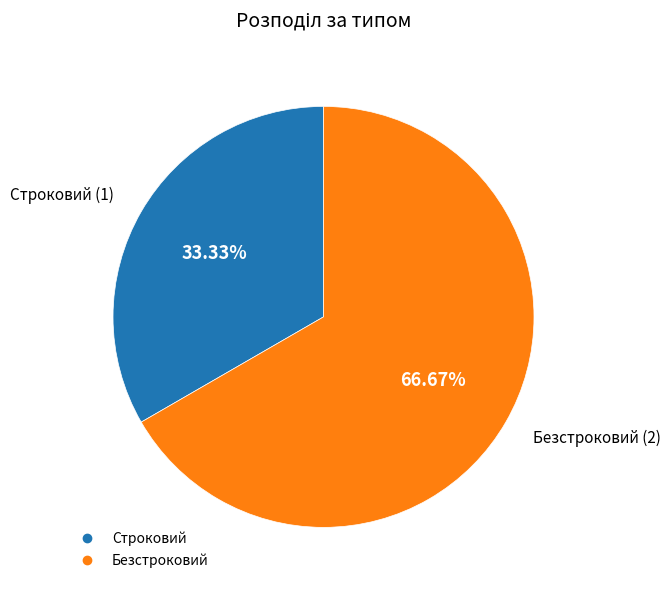

To the nearest percent, what portion does Строковий represent?

33%